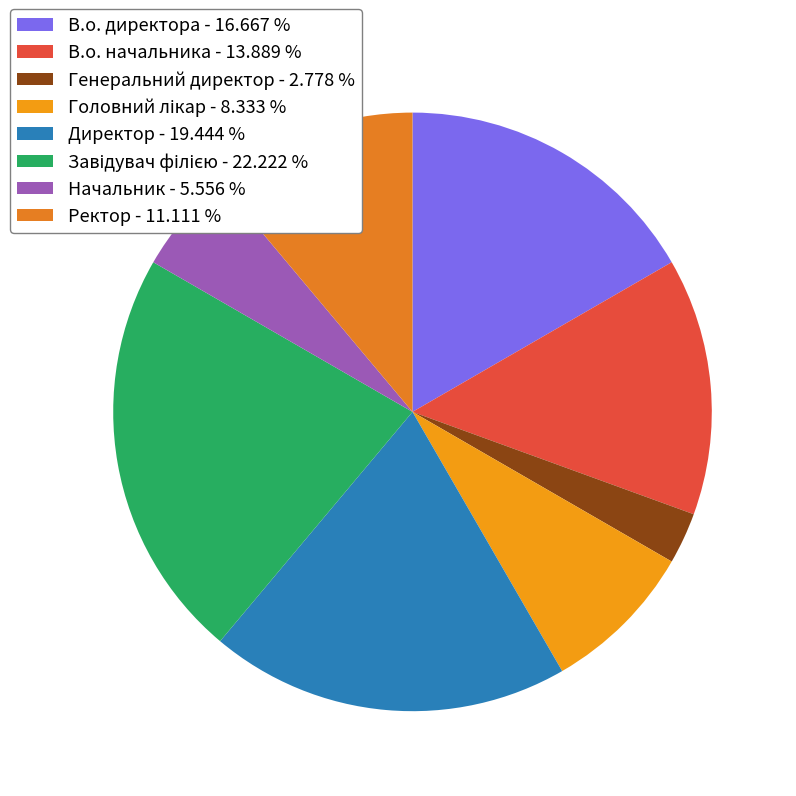

What is the ratio of the value at В.о. директора to the value at Директор?

0.9